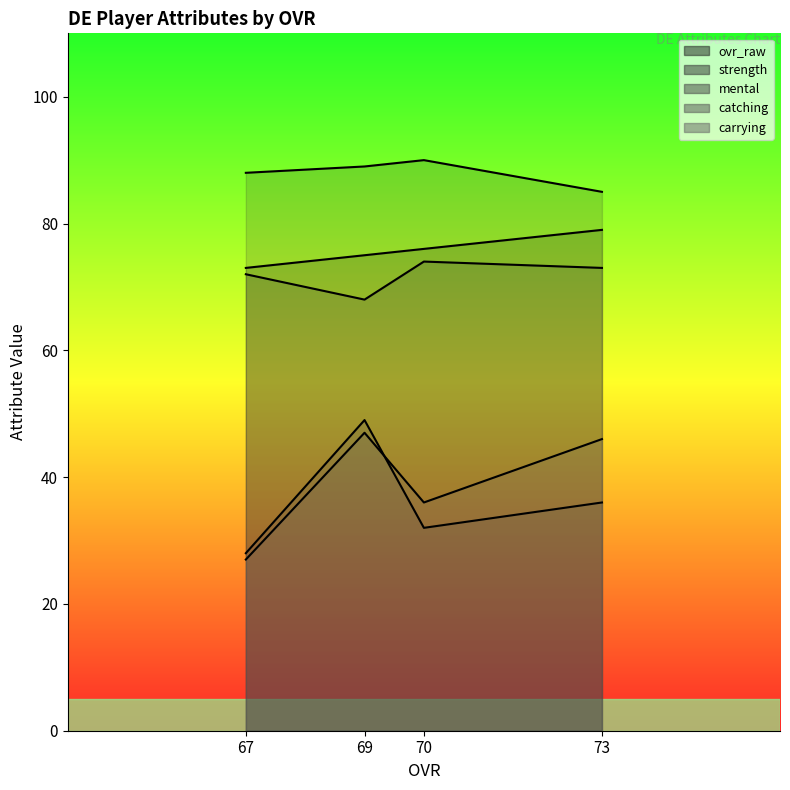

Which series changed the most between 73 and 67?

carrying